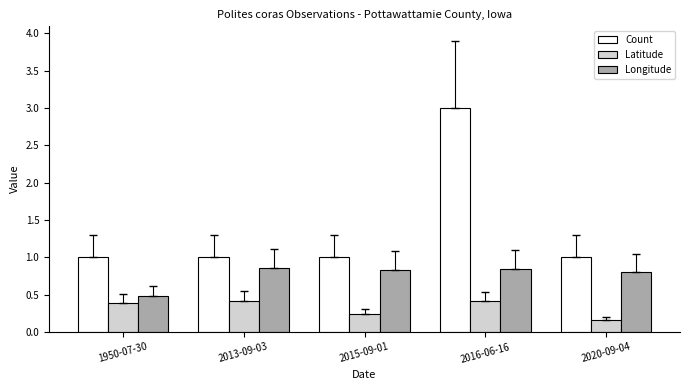

At how many categories does at least one series exceed 0?

5